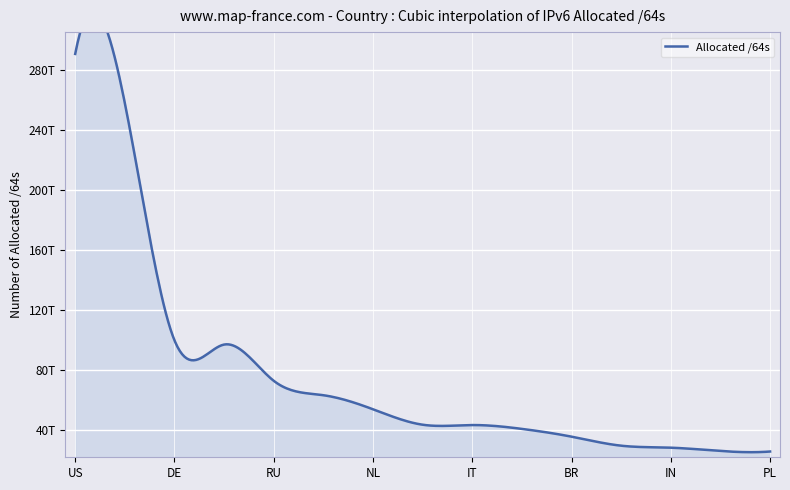

What is the label of the 10th point from the left?

AU